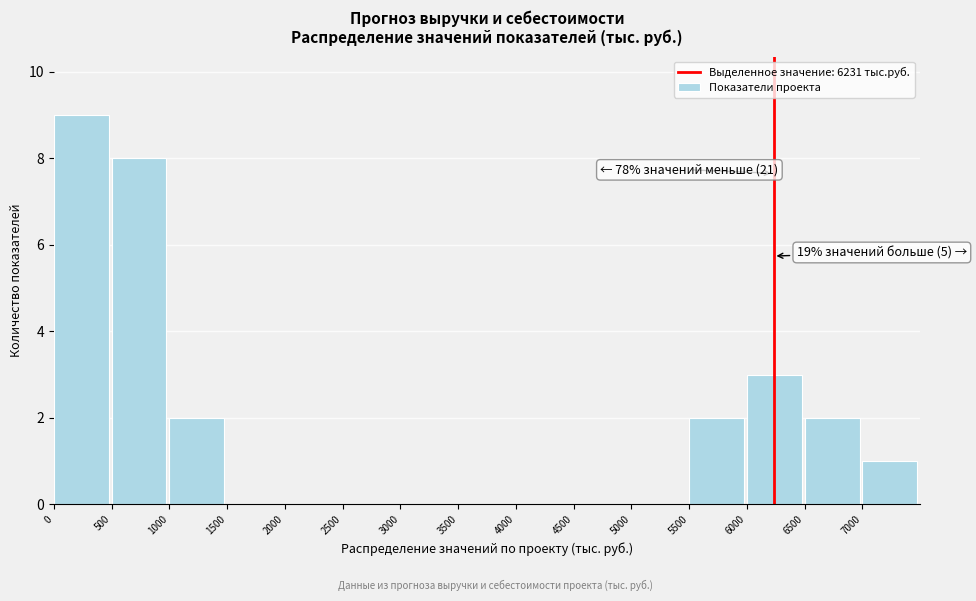

Over which range of the x-axis is the bar tallest?

0 to 500